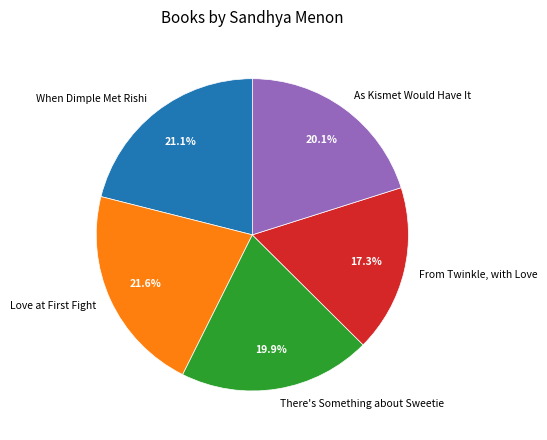

What is the ratio of the value at When Dimple Met Rishi to the value at There's Something about Sweetie?

1.1